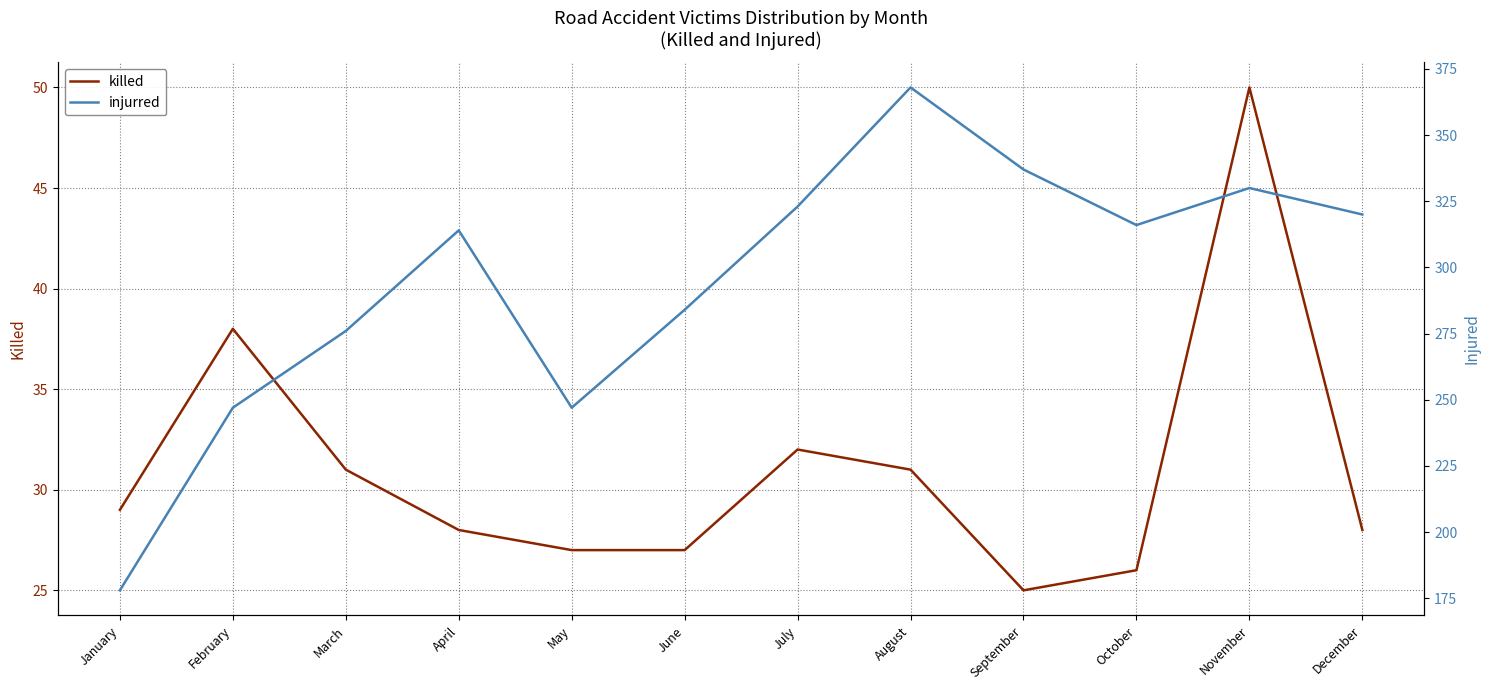

What is the approximate value of injurred at November, to the nearest 50?

350